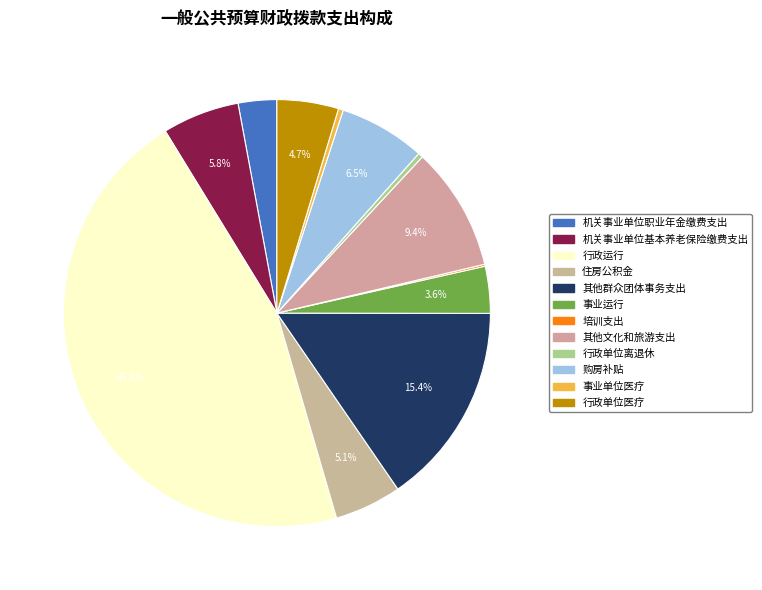

Which category has the smallest portion of the pie?

培训支出